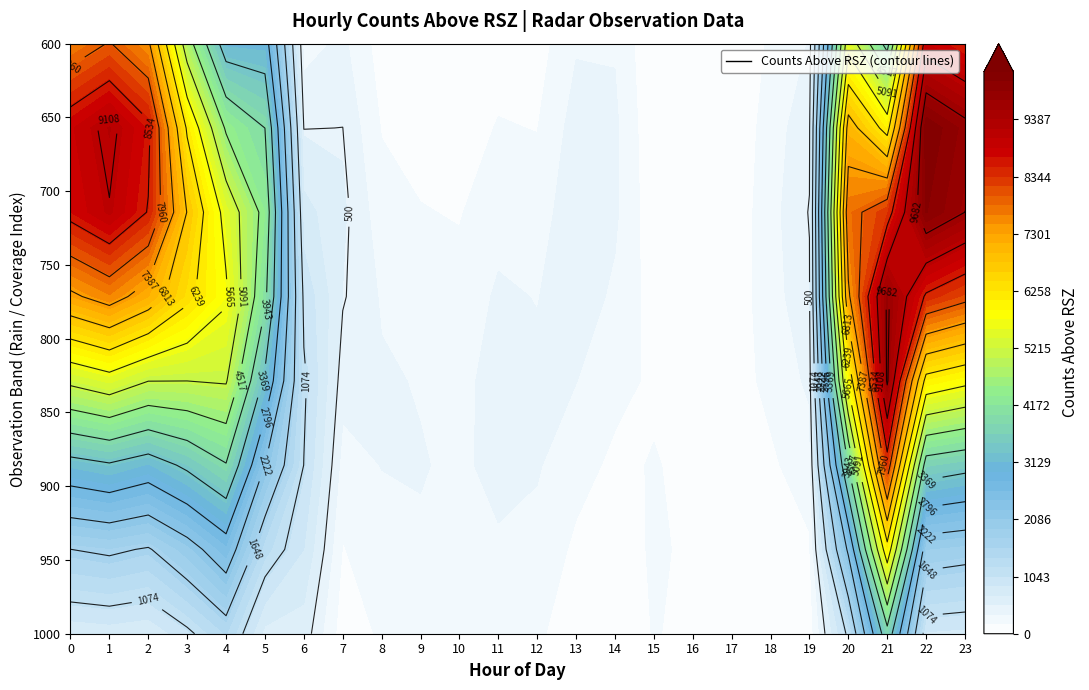

At which category is the sum across all series the highest?

22